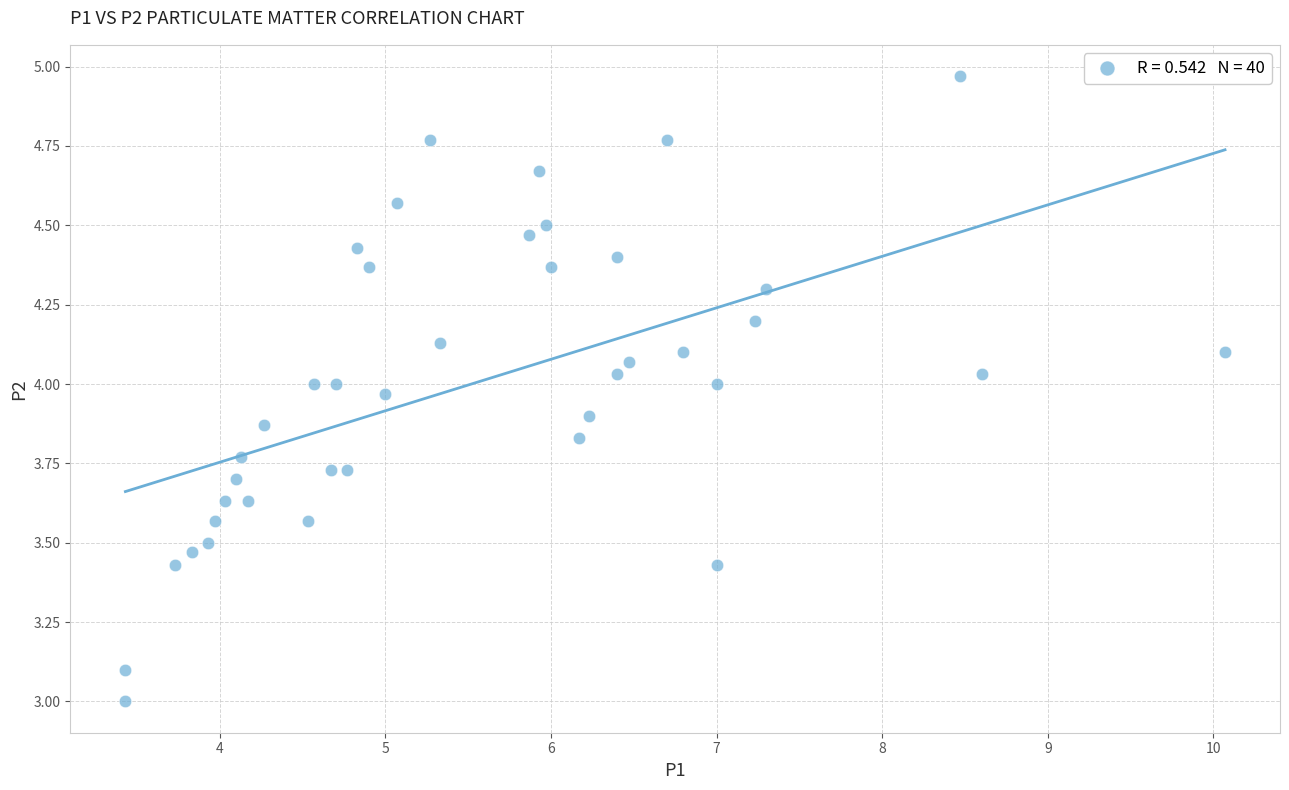

What is the range of X values (max minus min)?

6.6